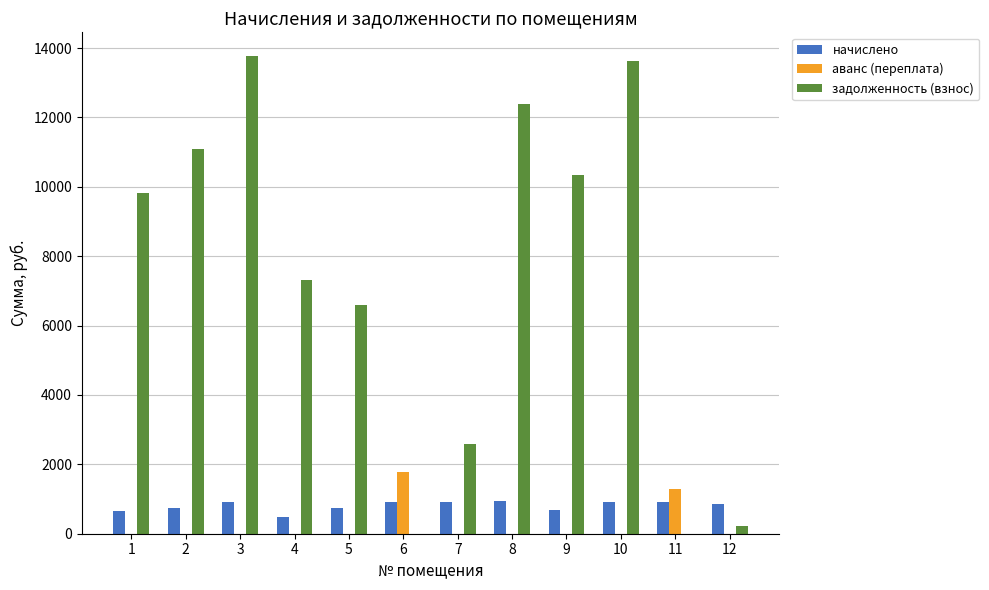

How many values in the задолженность (взнос) series exceed 9809?

6